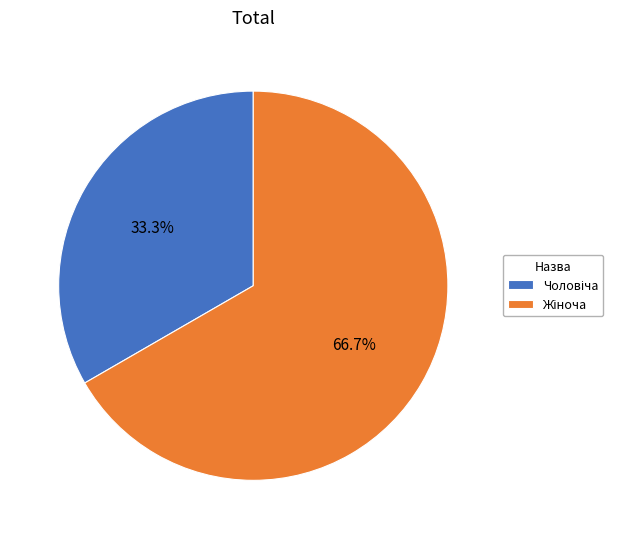

To the nearest percent, what is the difference between the largest and smallest slice percentages?

33%